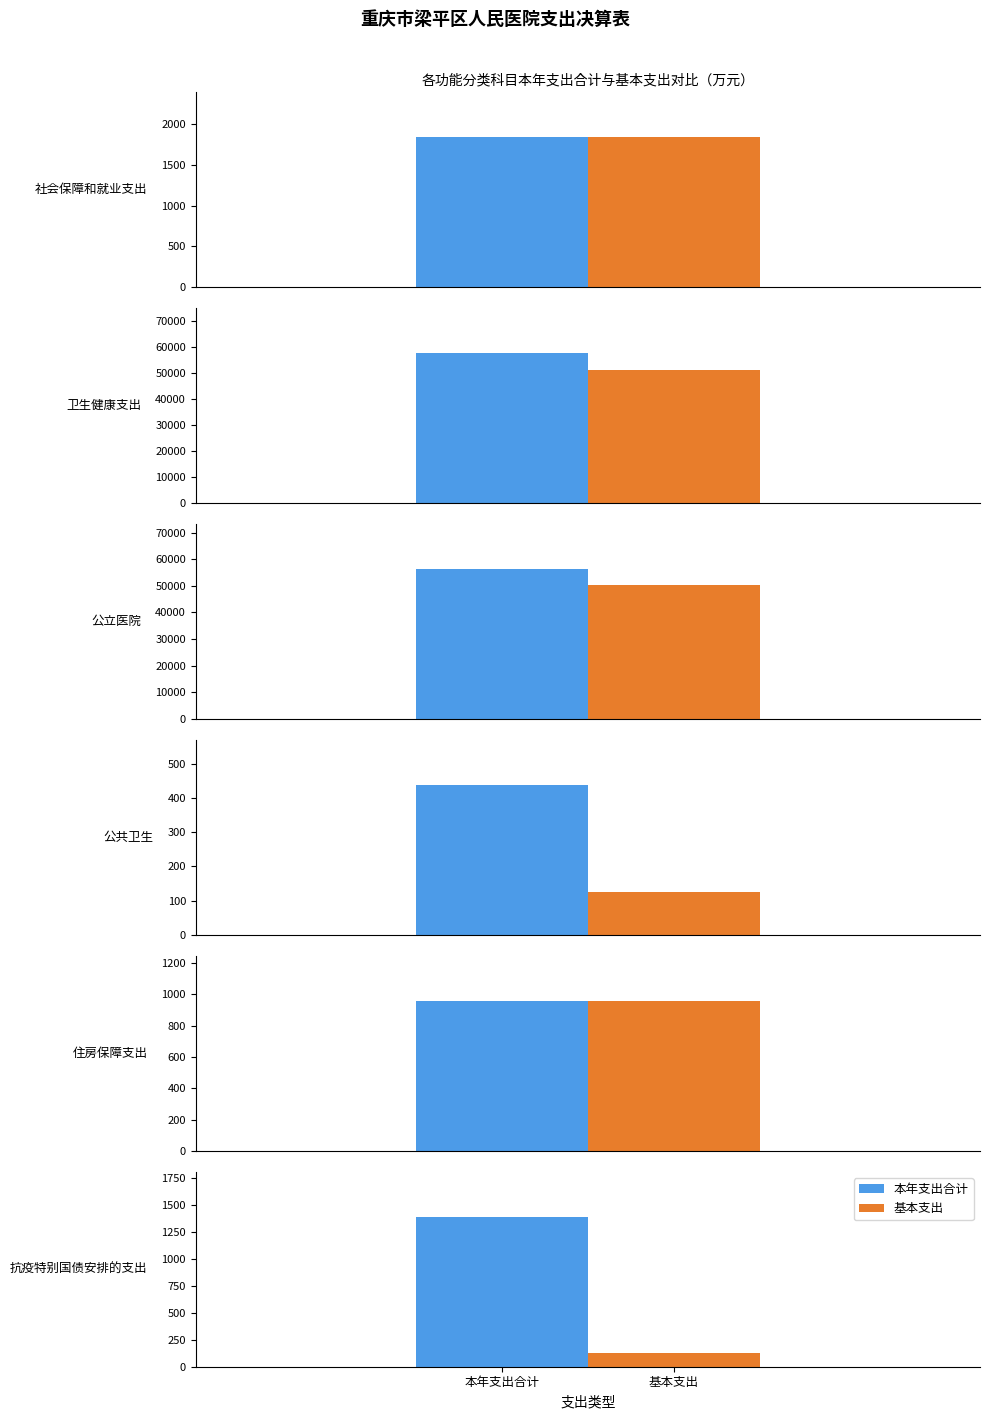

Which category has the highest value in the 本年支出合计 series?

卫生健康支出